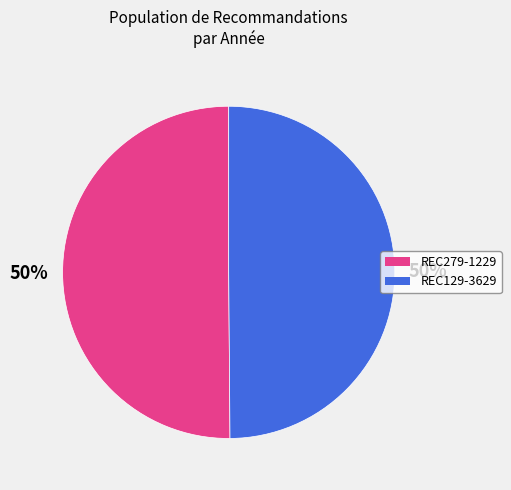

True or false: REC129-3629 accounts for 50% of the total.

True